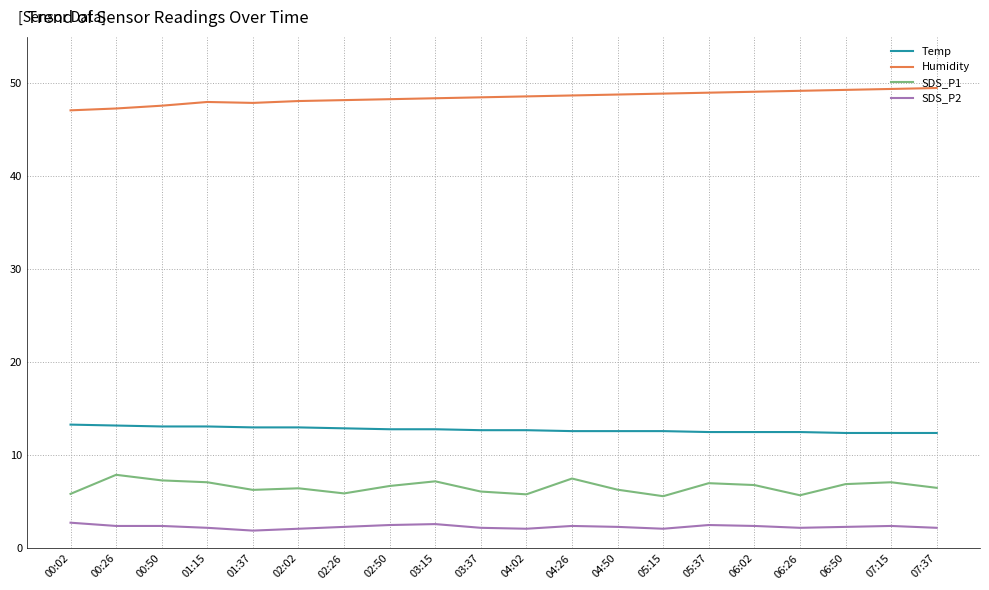

What is the minimum value shown in the chart?

1.9